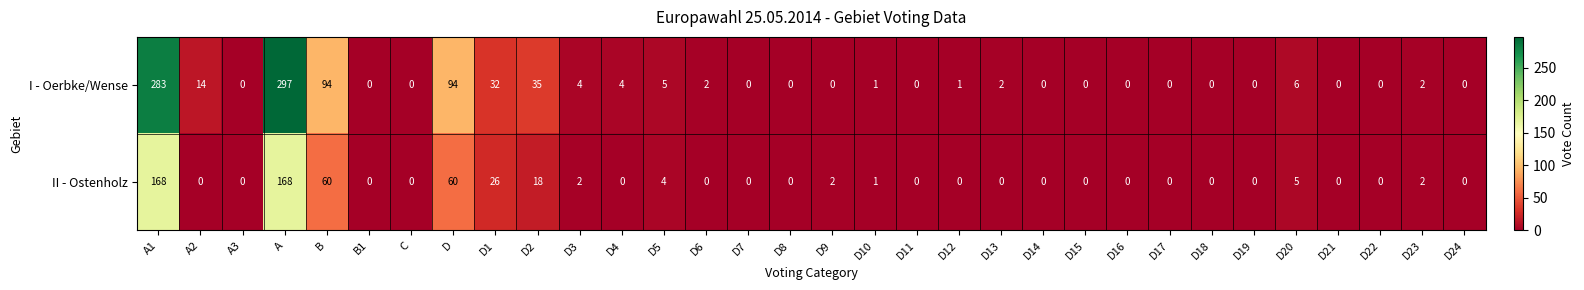

Which series has the largest total across all categories?

I - Oerbke/Wense